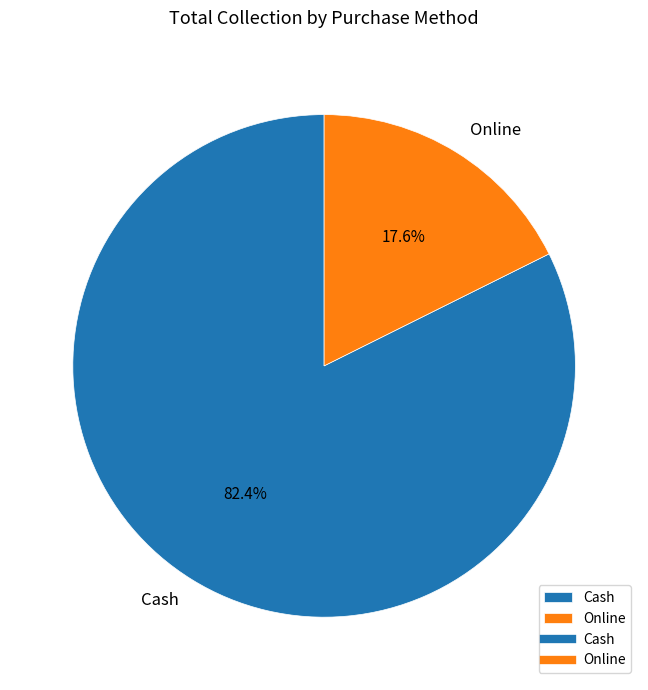

To the nearest percent, what percentage of the pie is Online?

18%